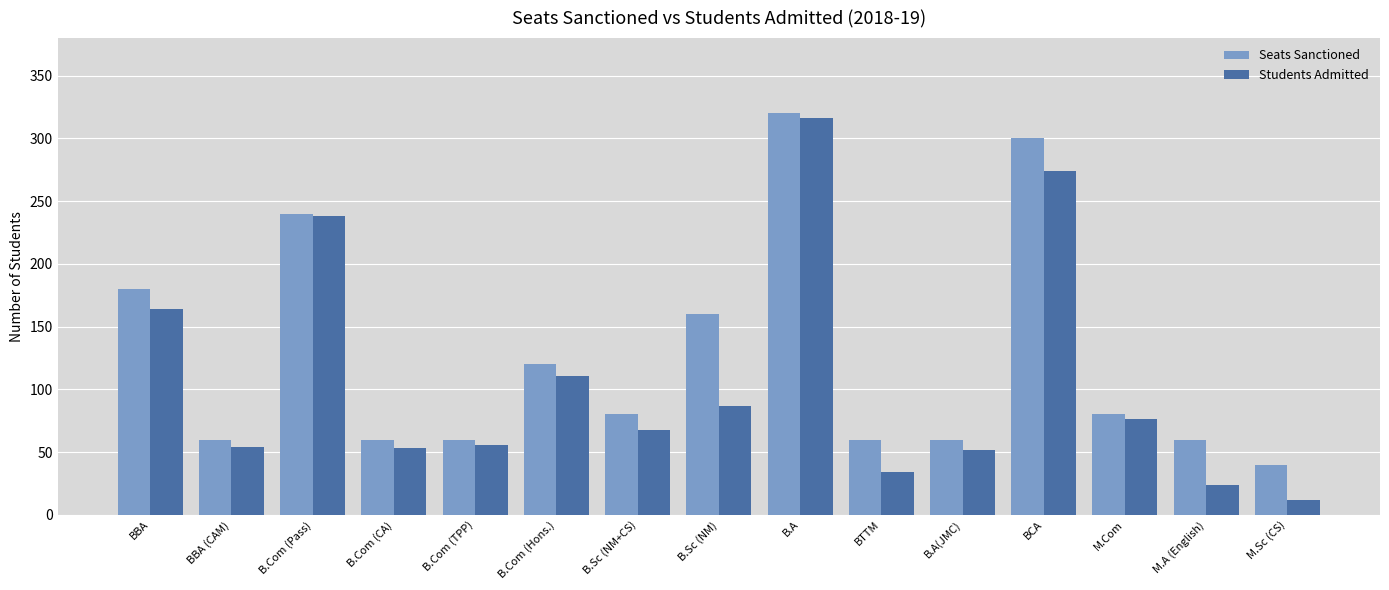

What is the difference between the maximum and minimum values in the Students Admitted series?

304